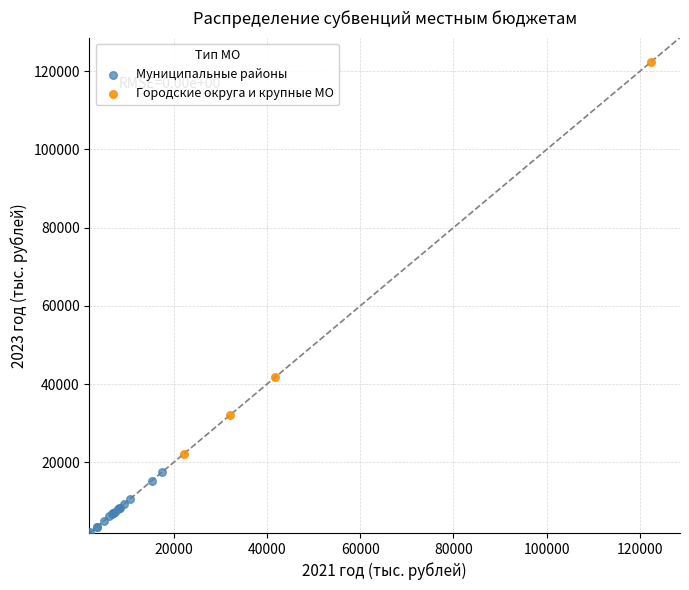

What are all the series names shown in the legend?

Муниципальные районы, Городские округа и крупные МО